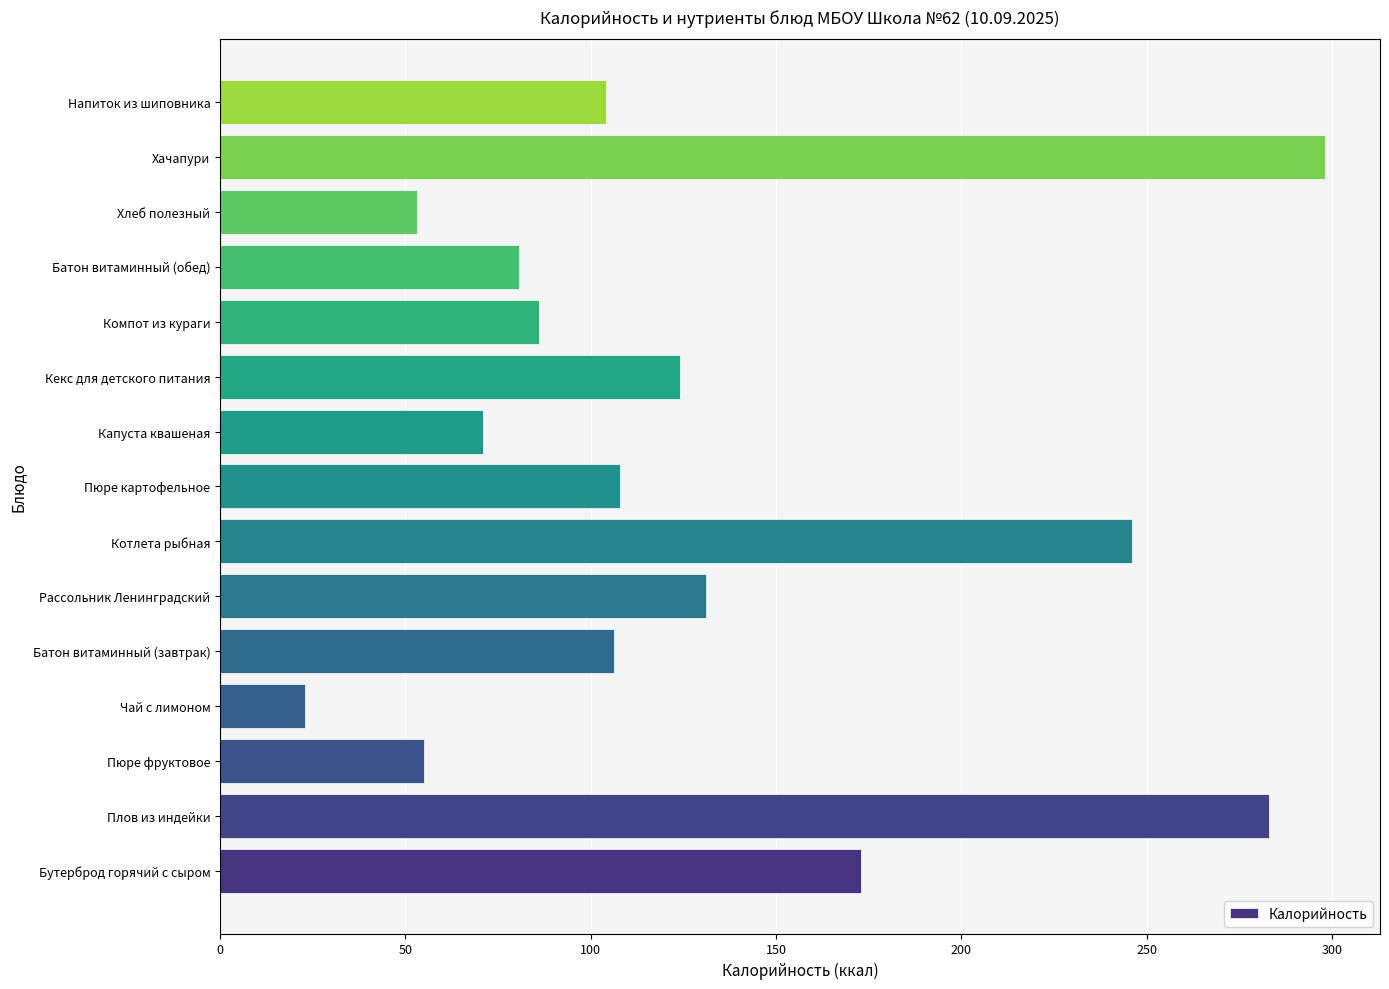

At which category does the chart reach its minimum across all series?

Чай с лимоном